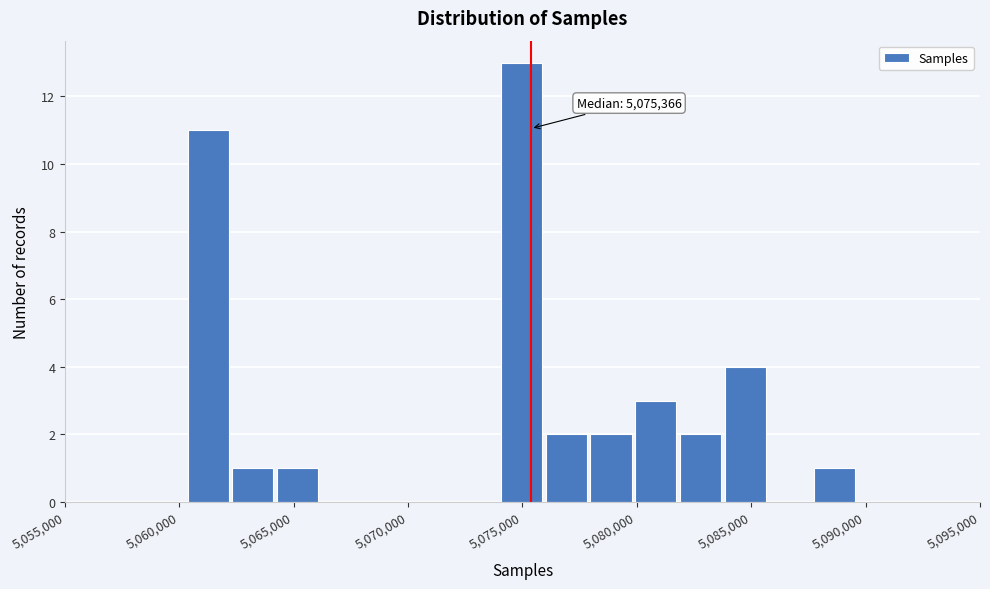

Around what value on the x-axis is the tallest bar? Give the approximate position of its centre, as read against the axis.

5075000